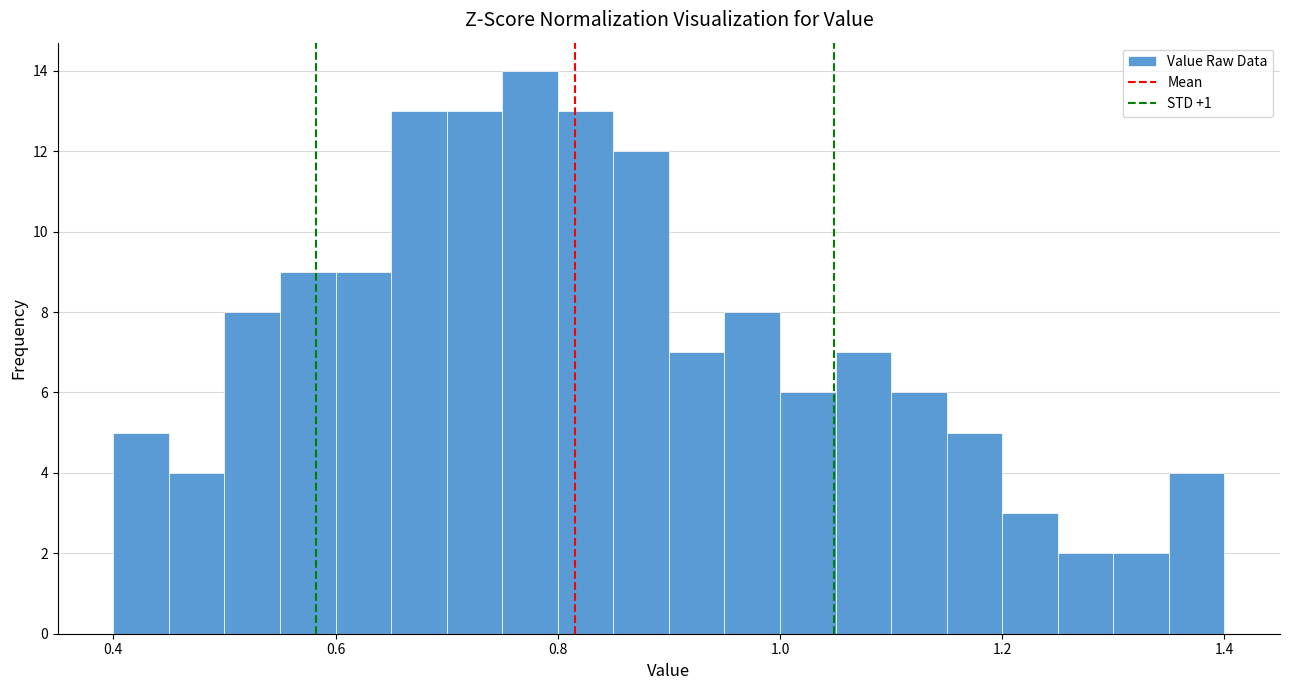

Read against the x-axis, roughly where is the centre of the tallest bar?

0.78